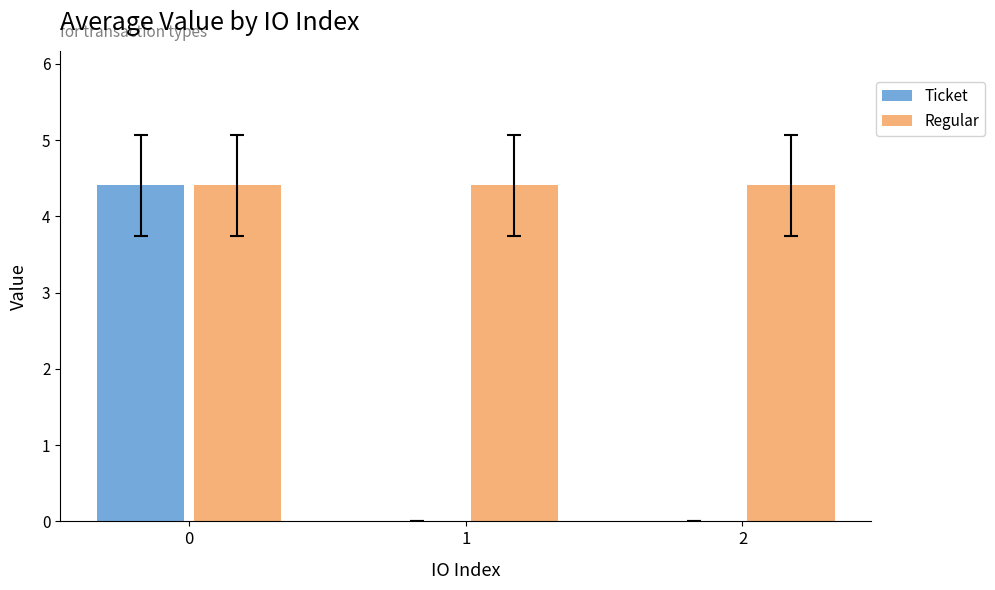

Reading right to left, transcribe all the data shown in this chart.

Ticket: 0.0	0.0	4.4
Regular: 4.4	4.4	4.4